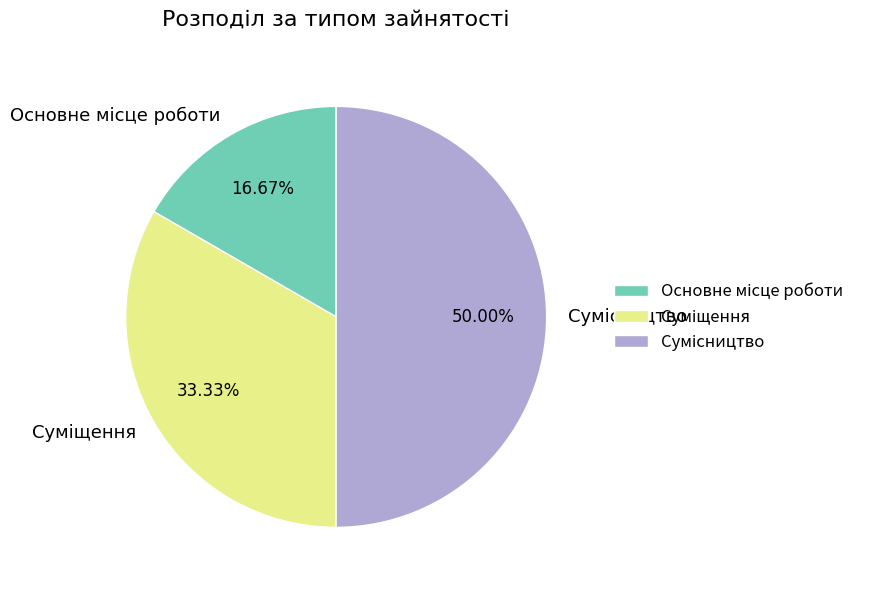

Does any single category account for the majority?

No